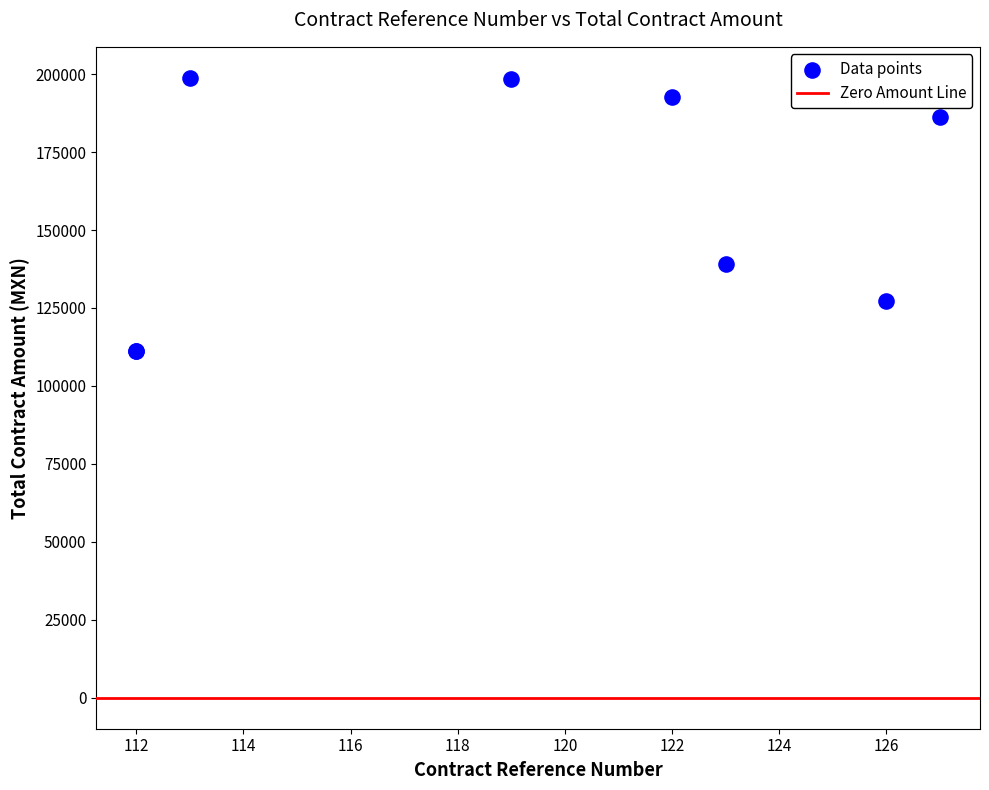

What Y value in the scatter plot is closest to 155090?

139200